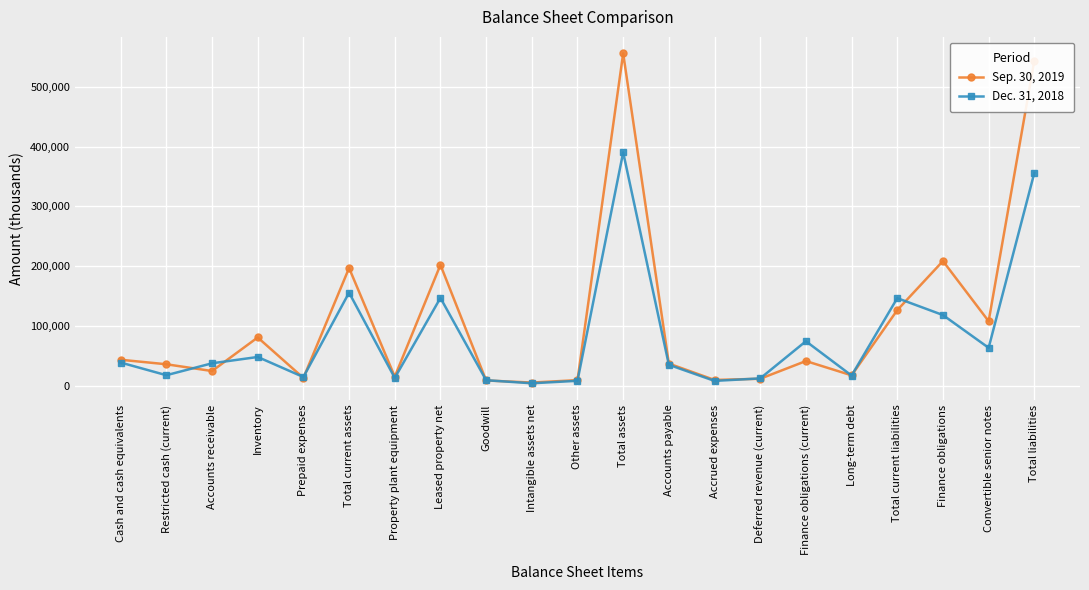

Which series has the largest total across all categories?

Sep. 30, 2019